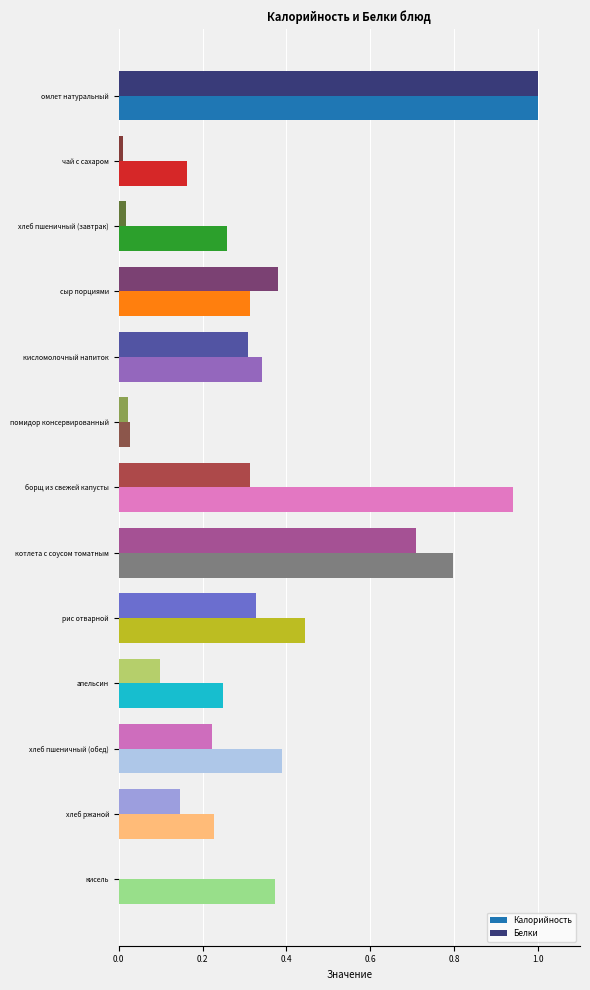

What is the sum of all Калорийность values?

5.5